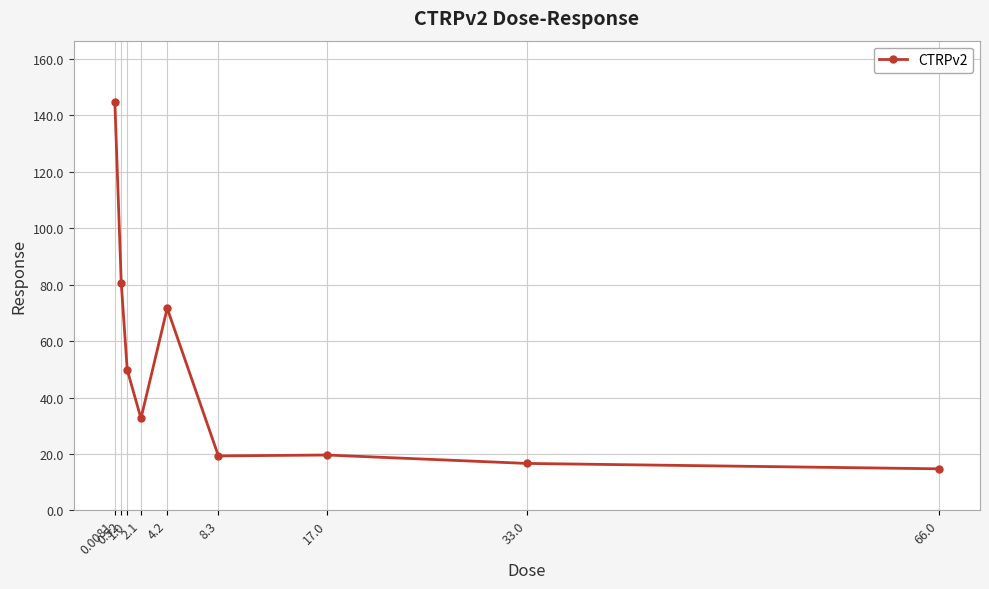

What is the difference between the maximum and minimum values?

130.1